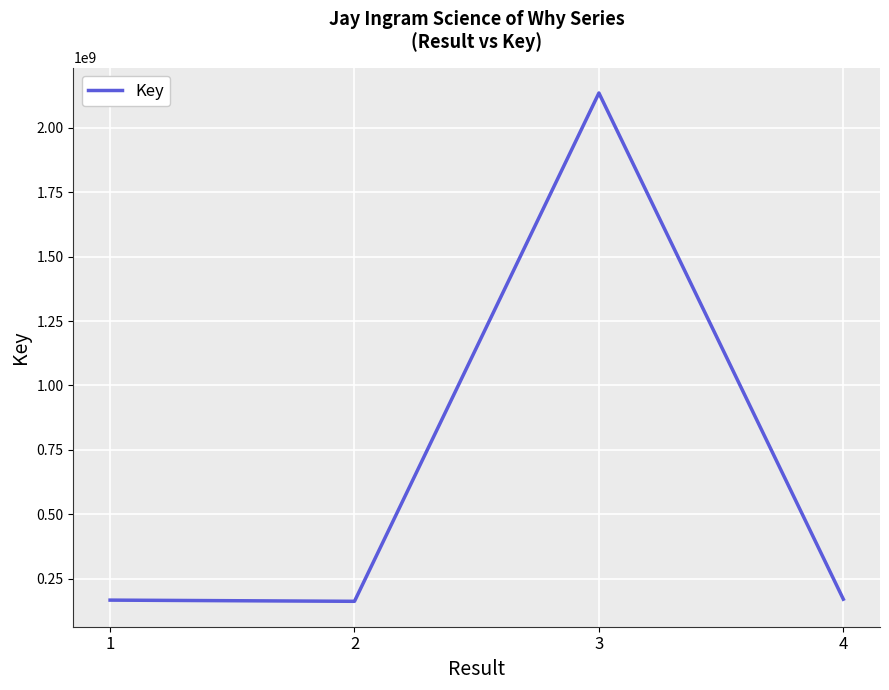

The value at 4 is 170307897. True or false?

True